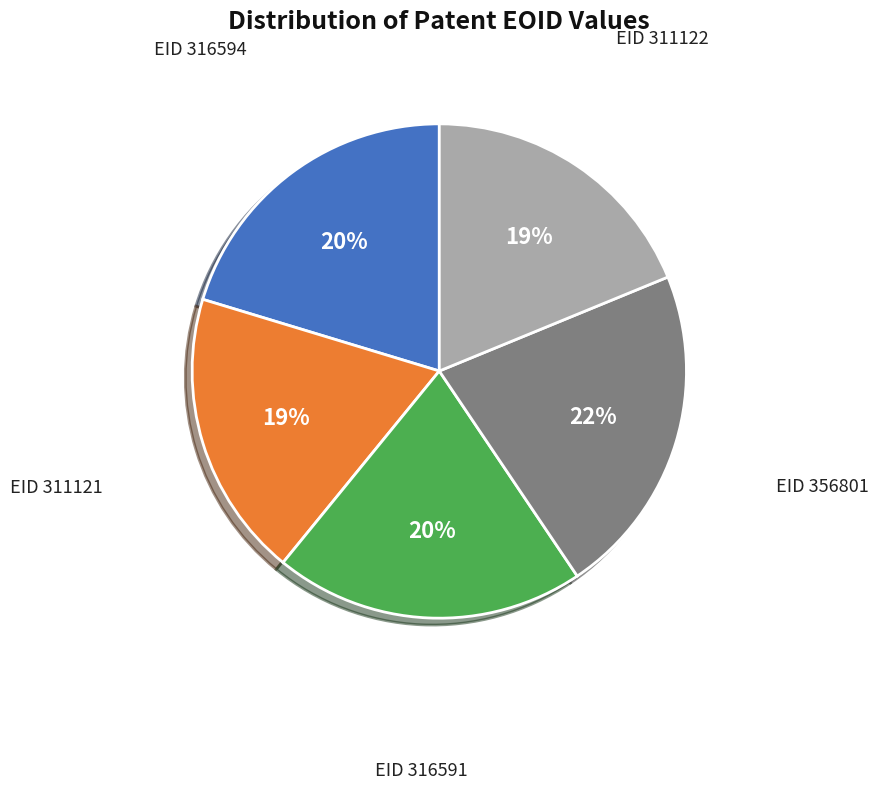

To the nearest percent, what is the difference between the largest and smallest slice percentages?

3%